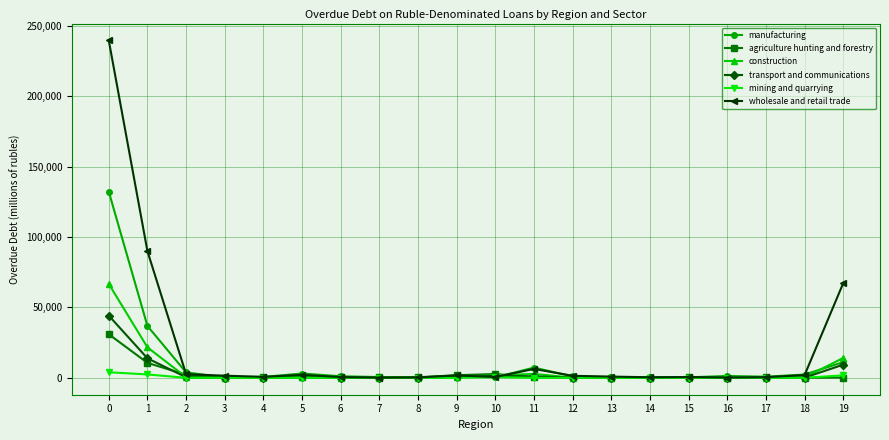

What is the total value across all series at 4?

1704